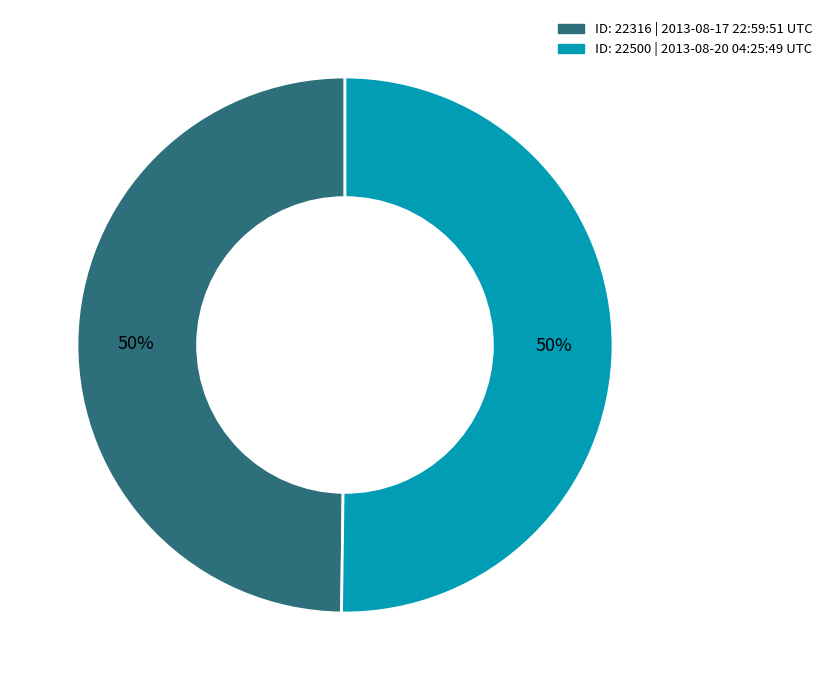

To the nearest percent, what is the average slice percentage?

50%